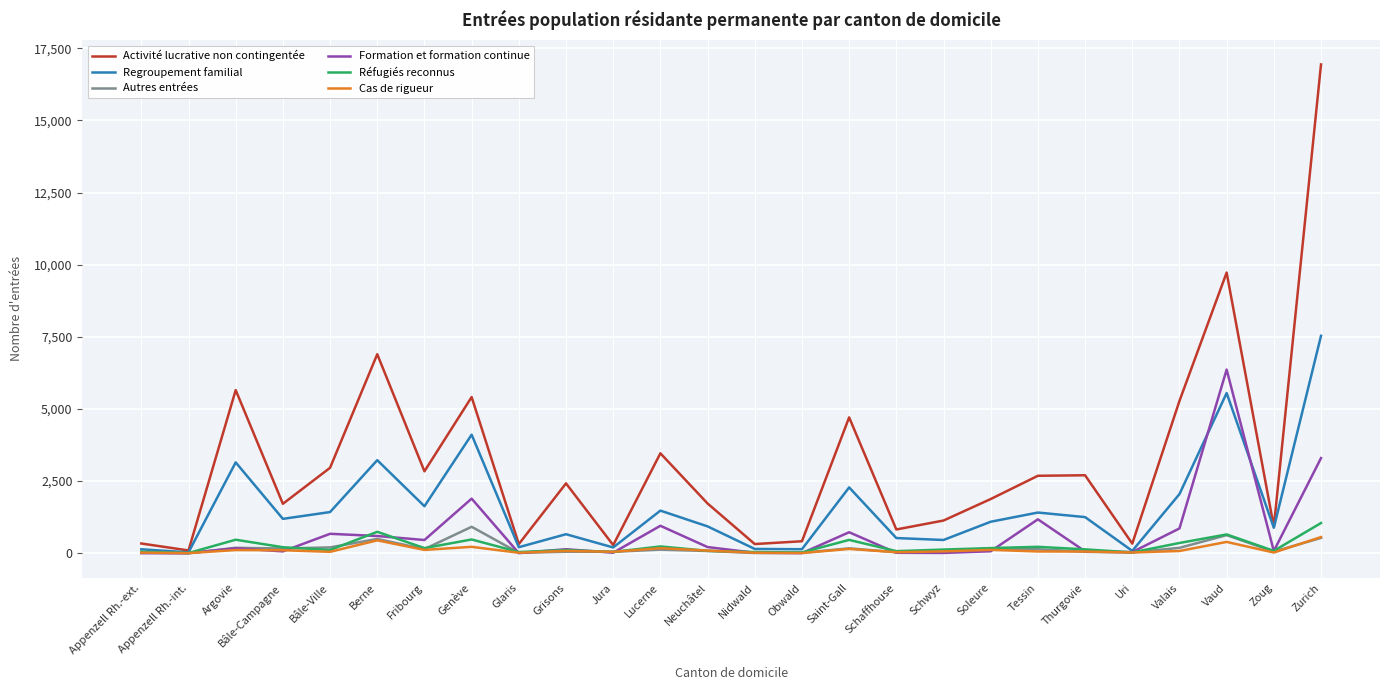

Which category has the highest value across all series?

Zurich